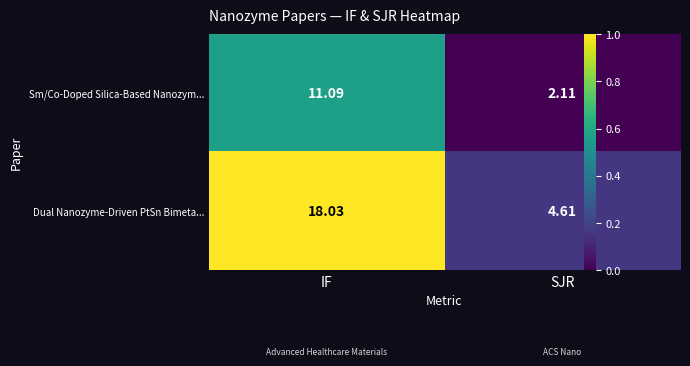

Between IF and SJR, which series saw the biggest shift?

Dual Nanozyme-Driven PtSn Bimeta...